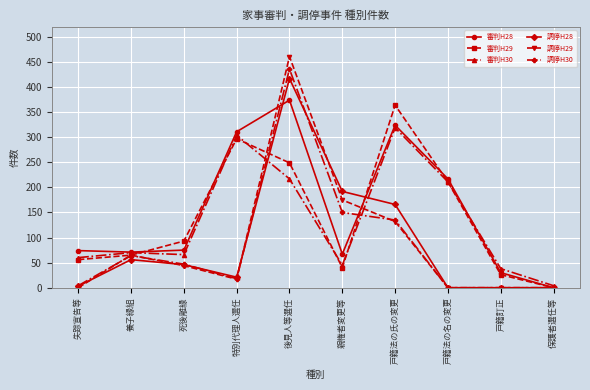

Where do 調停H28 and 審判H28 first cross each other?

特別代理人選任 and 後見人等選任